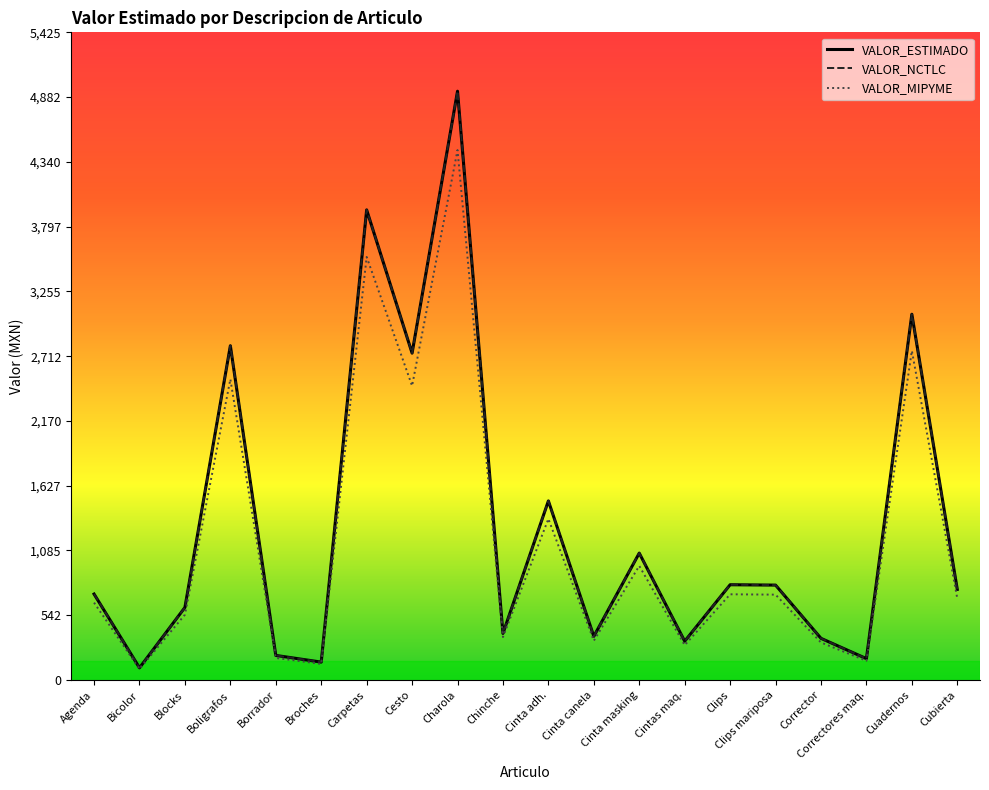

Does the chart have visible grid lines?

No